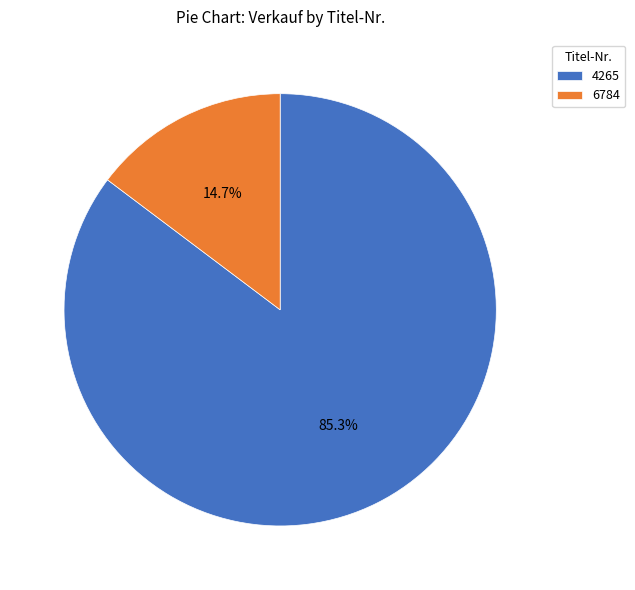

How many slices are in this pie chart?

2